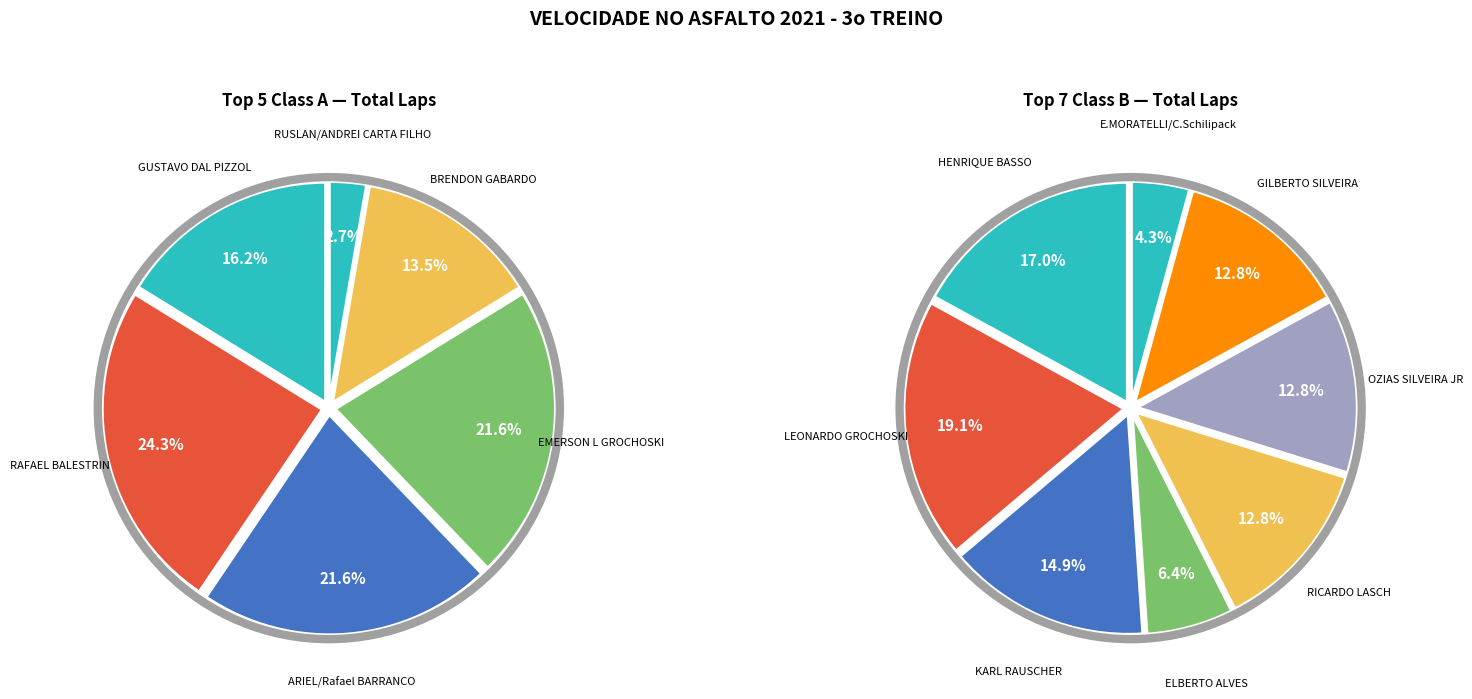

Does A account for over 50% of the chart?

No